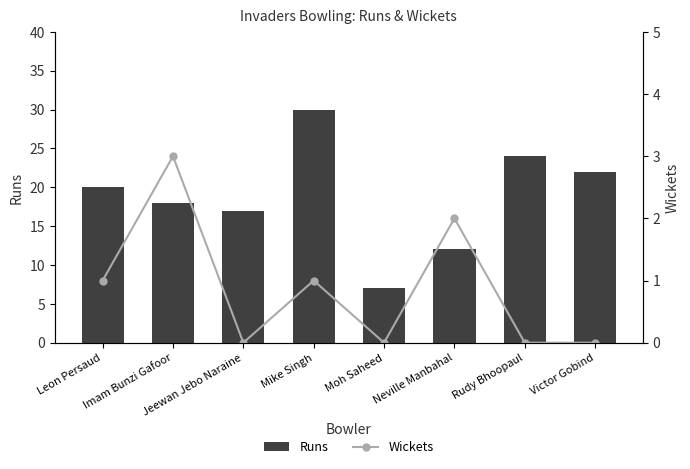

What value does the Wickets series have at Leon Persaud?

1